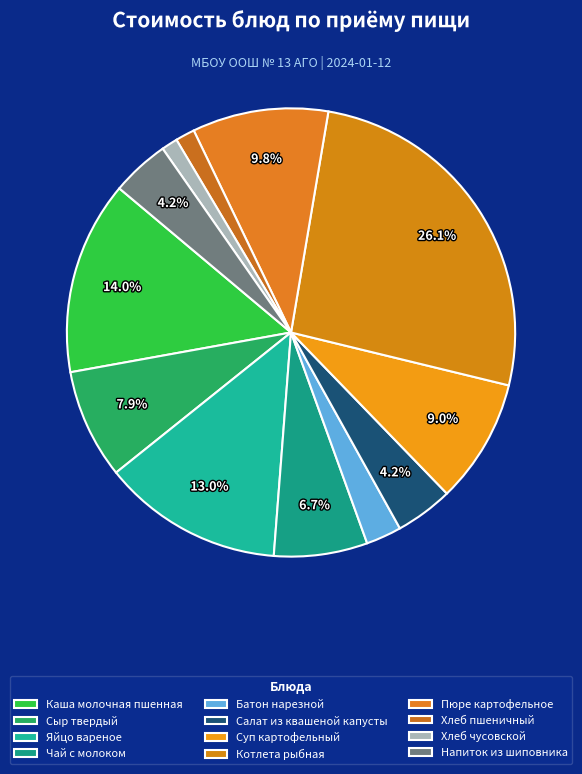

Is it true that Батон нарезной is 3% of the pie?

True